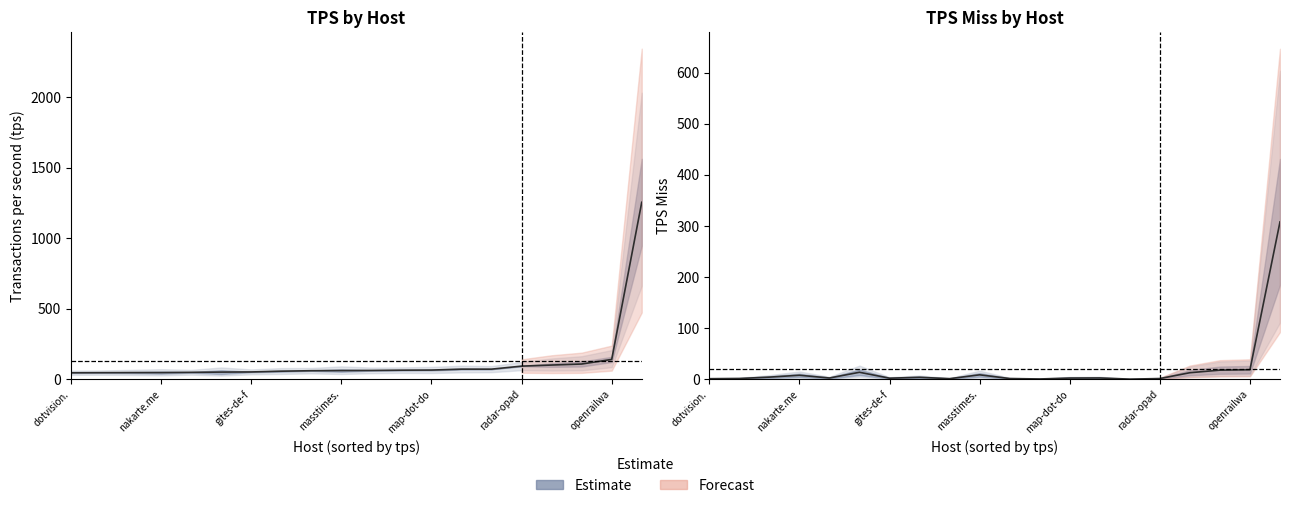

Which has a higher value, radar-opad or openrailwa?

openrailwa